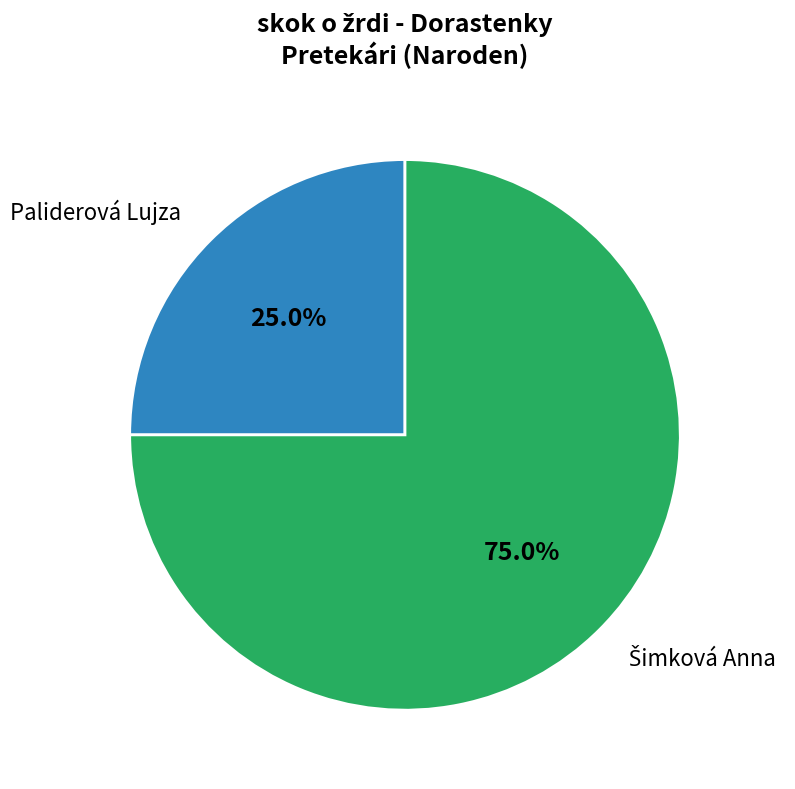

Is there any slice that represents more than half of the pie?

Yes